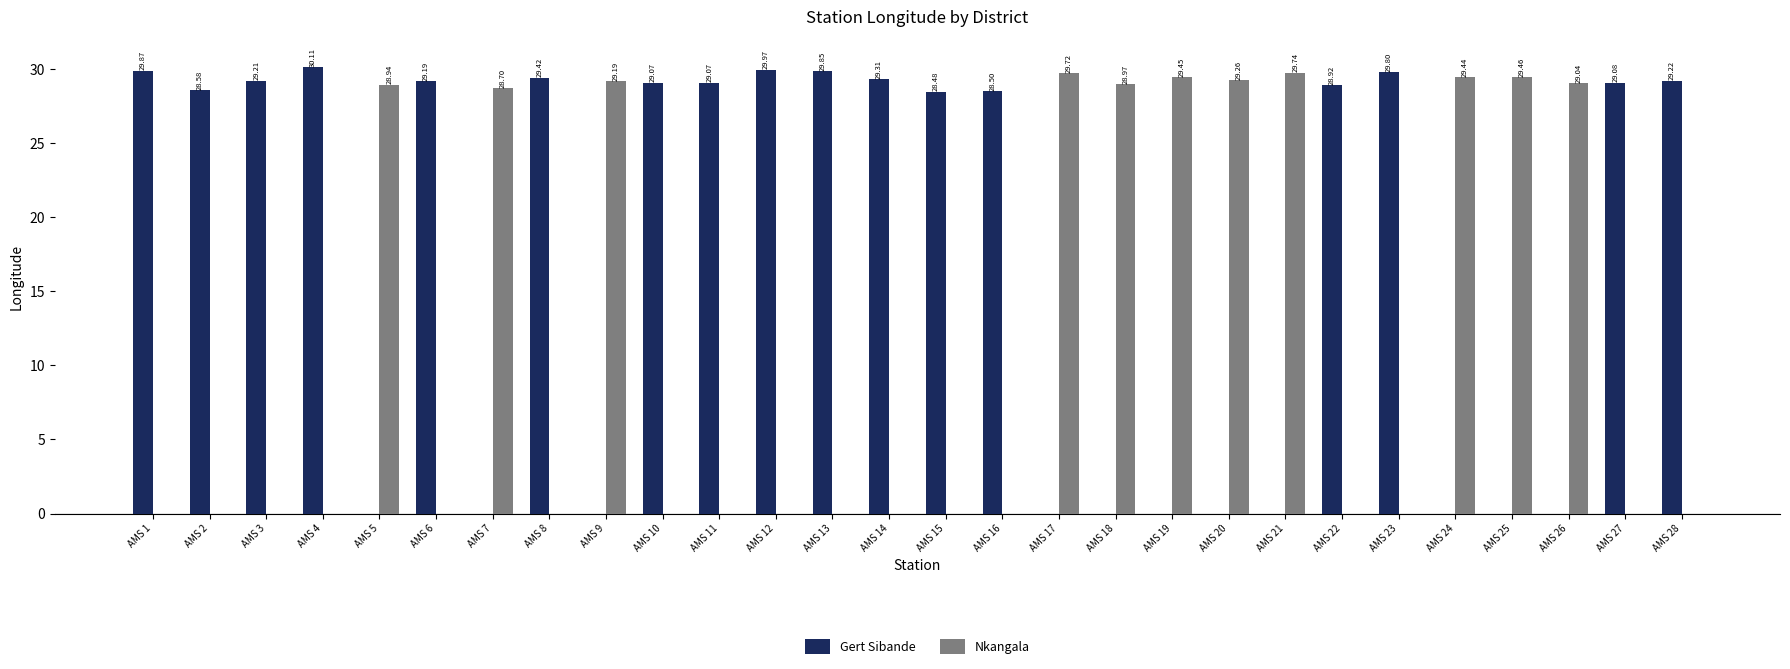

Which series has the largest total across all categories?

Gert Sibande